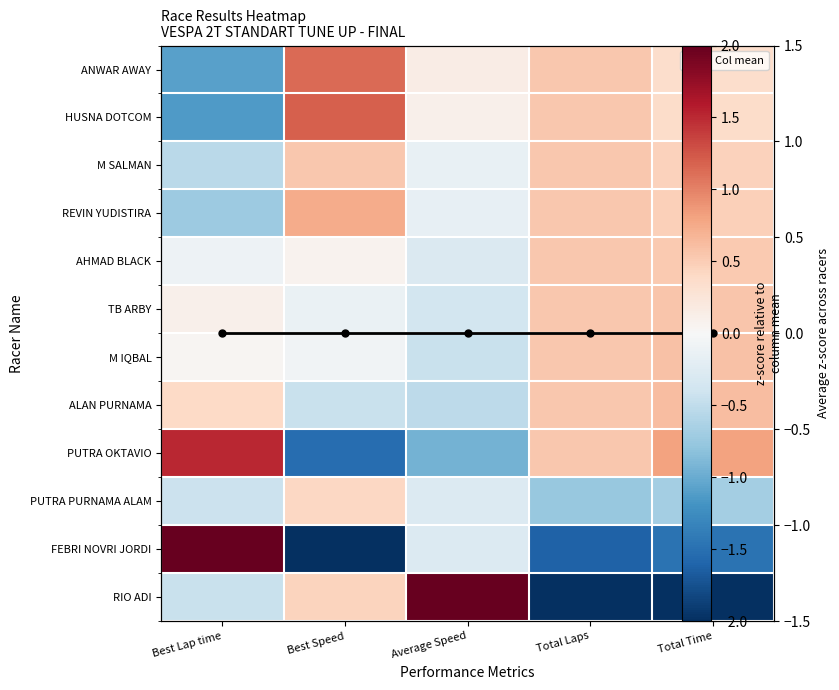

Which category has the highest value across all series?

Average Speed